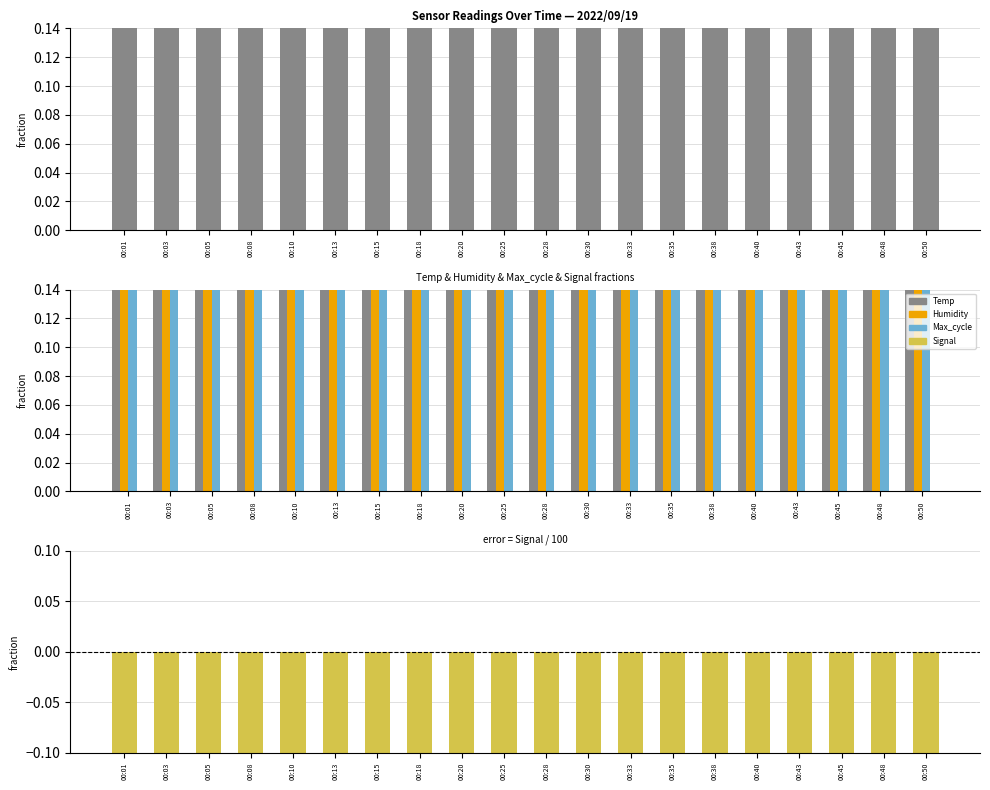

Rank the categories by Temp_residual value from lowest to highest.

00:01, 00:03, 00:05, 00:08, 00:10, 00:13, 00:15, 00:18, 00:20, 00:25, 00:28, 00:30, 00:33, 00:35, 00:38, 00:40, 00:43, 00:45, 00:48, 00:50